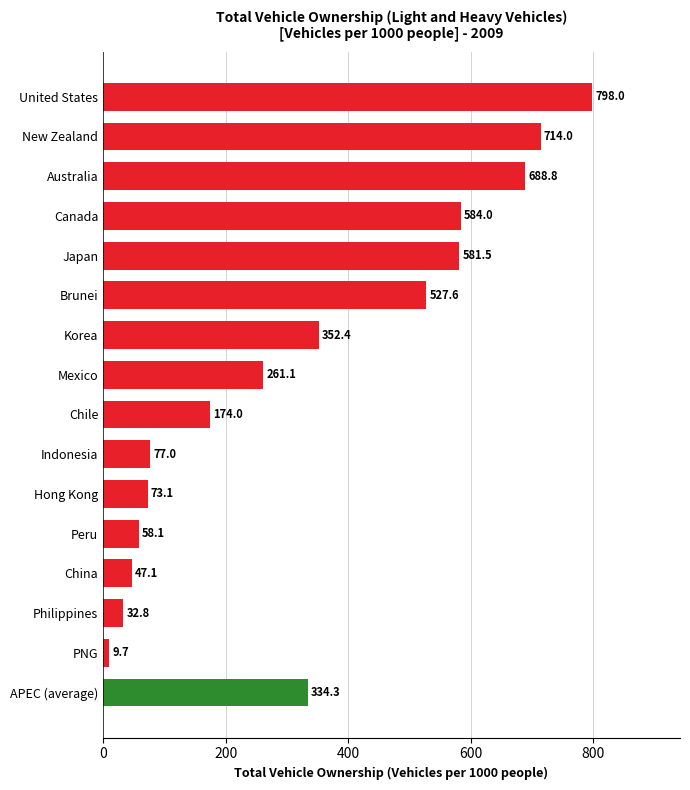

What is the ratio of the value at Australia to the value at Korea?

2.0